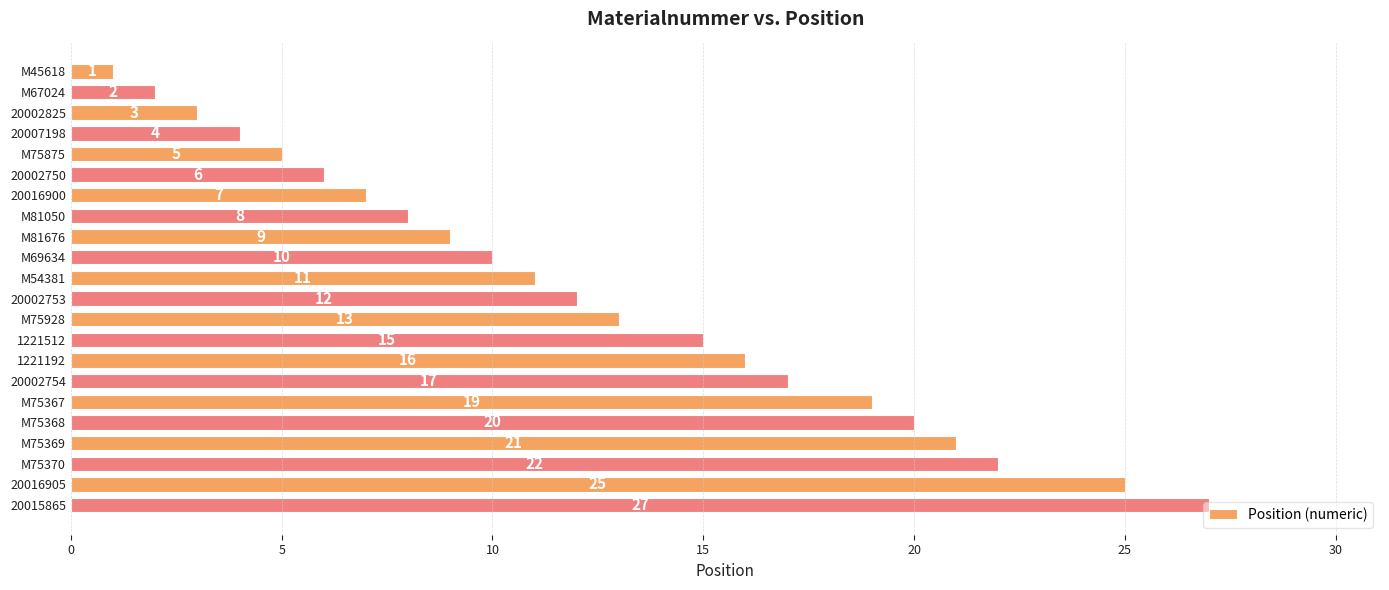

What is the difference between the maximum and minimum values?

26